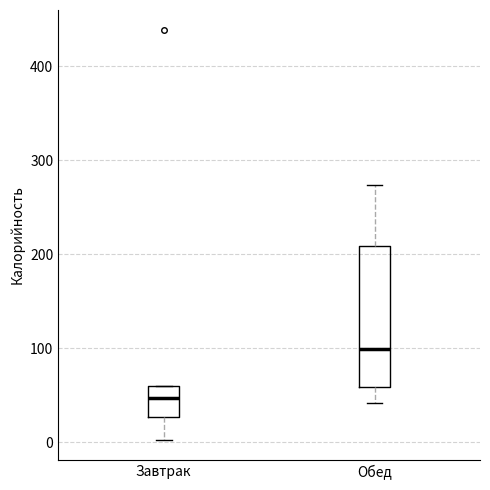

Which box is the tallest, from its lower edge to its upper edge?

Обед